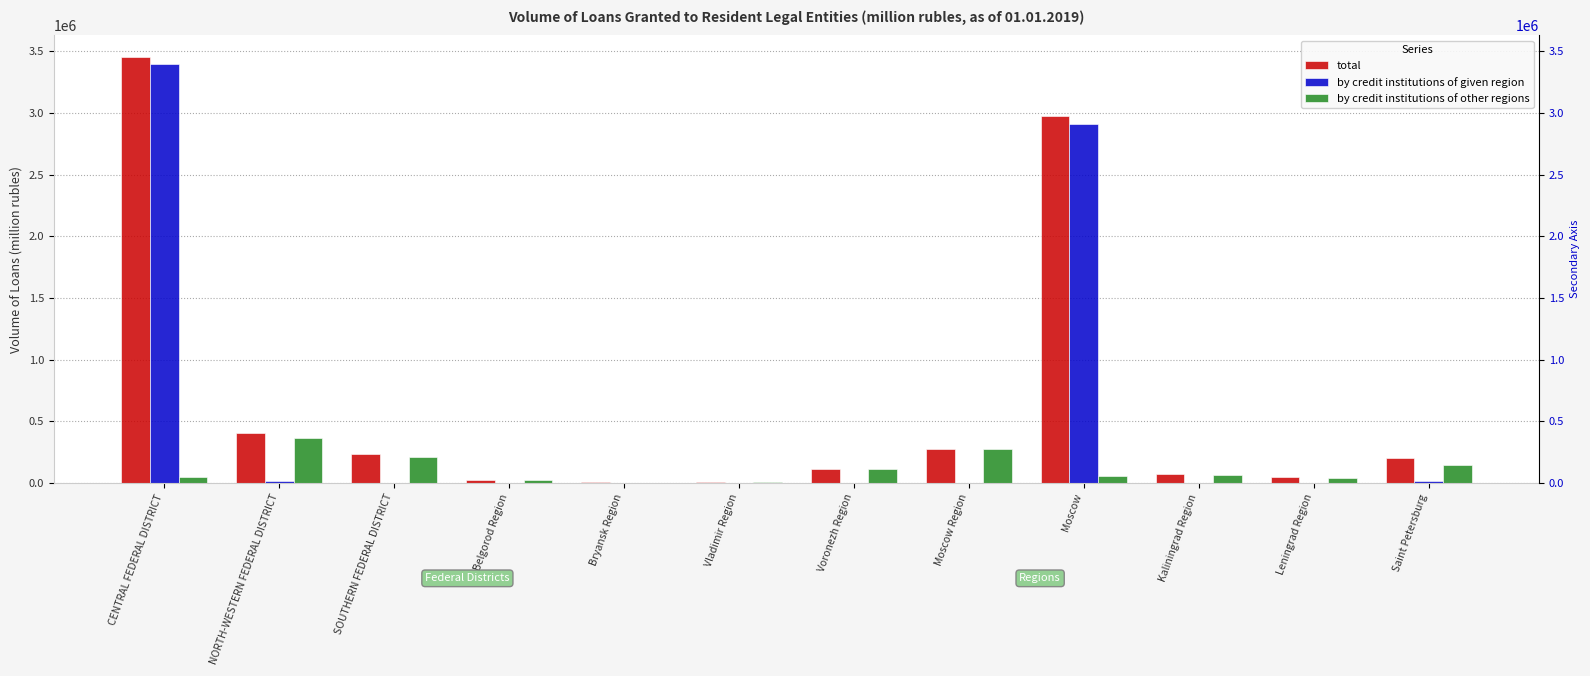

The by credit institutions of other regions series shows 46597 at Belgorod Region. True or false?

False